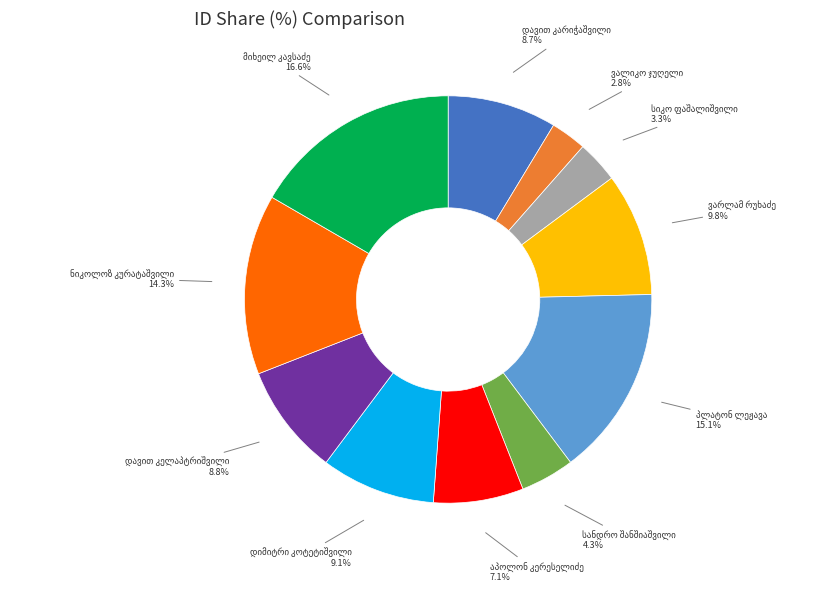

Is there any slice that represents more than half of the pie?

No